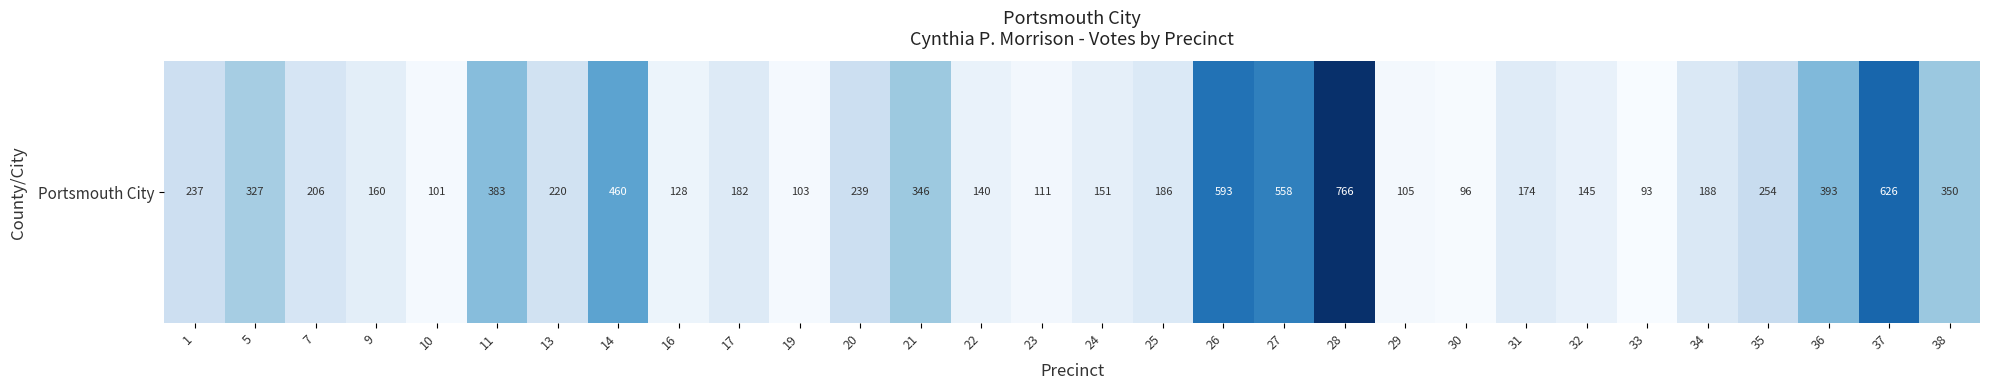

The value at 21 is 346. True or false?

True